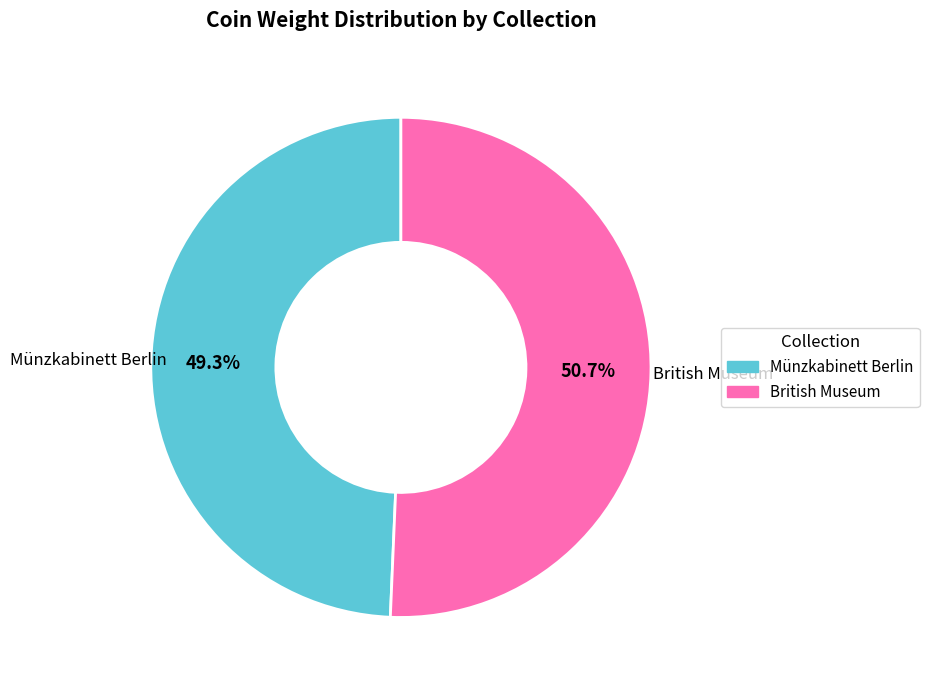

Combined, do British Museum and Münzkabinett Berlin account for over 50%?

Yes